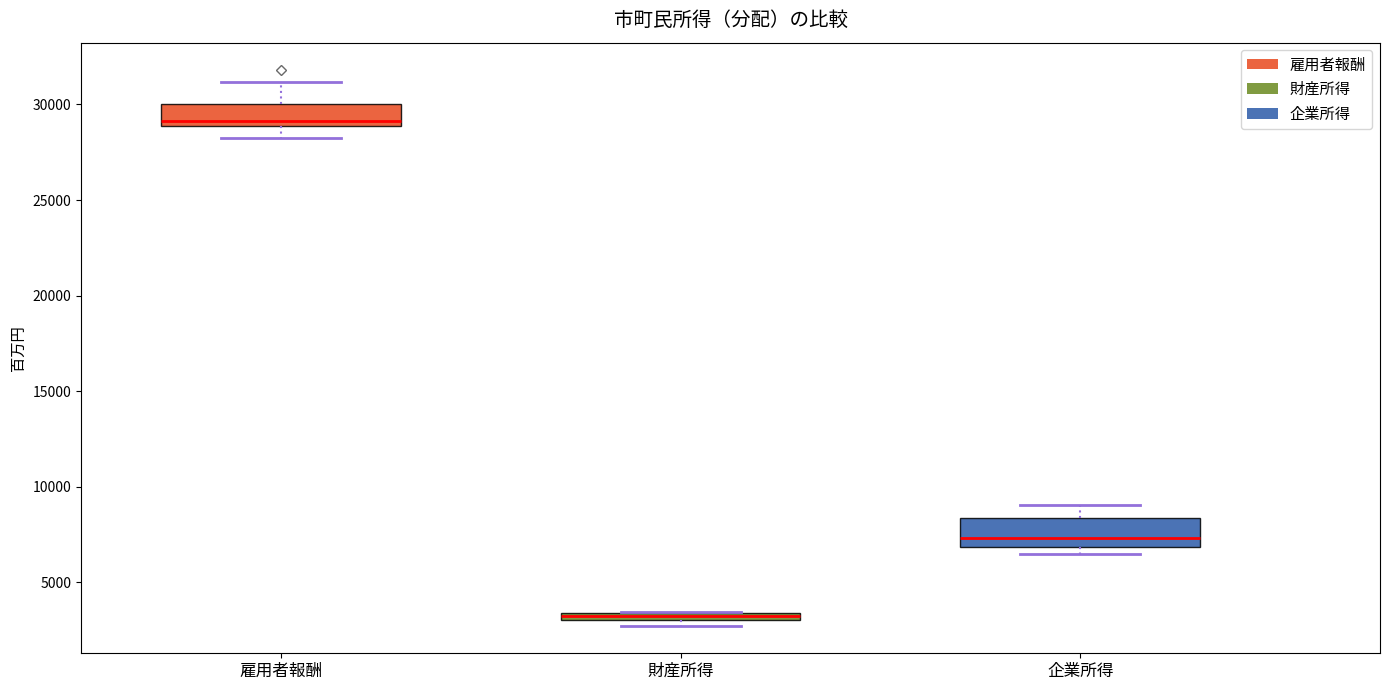

Which box has the highest median line?

雇用者報酬